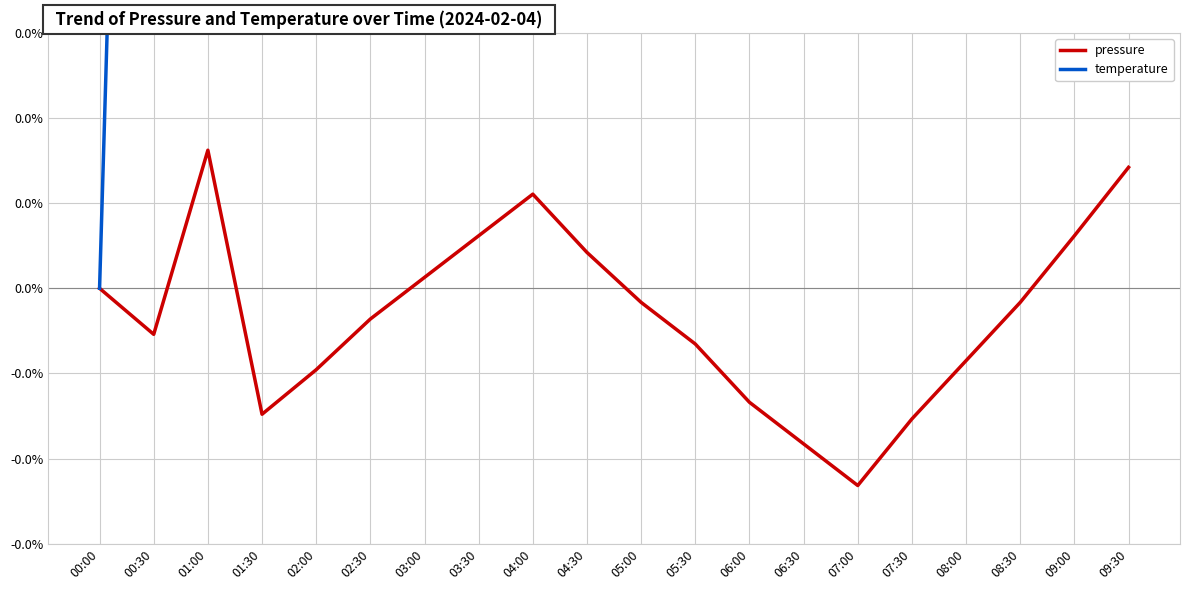

How many categories are shown in the chart?

20